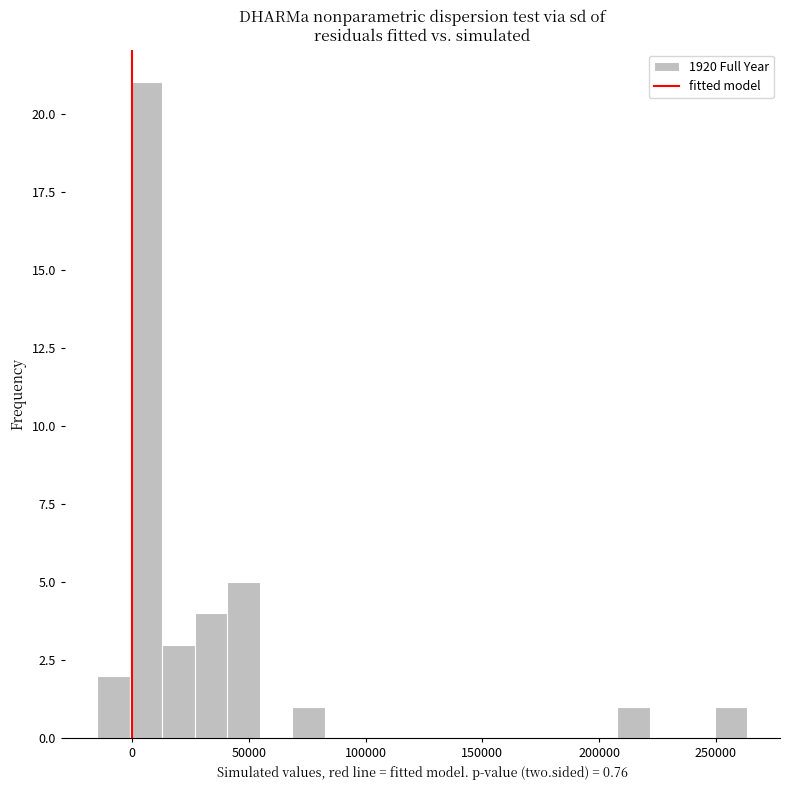

Read against the x-axis, roughly where is the centre of the tallest bar?

5000